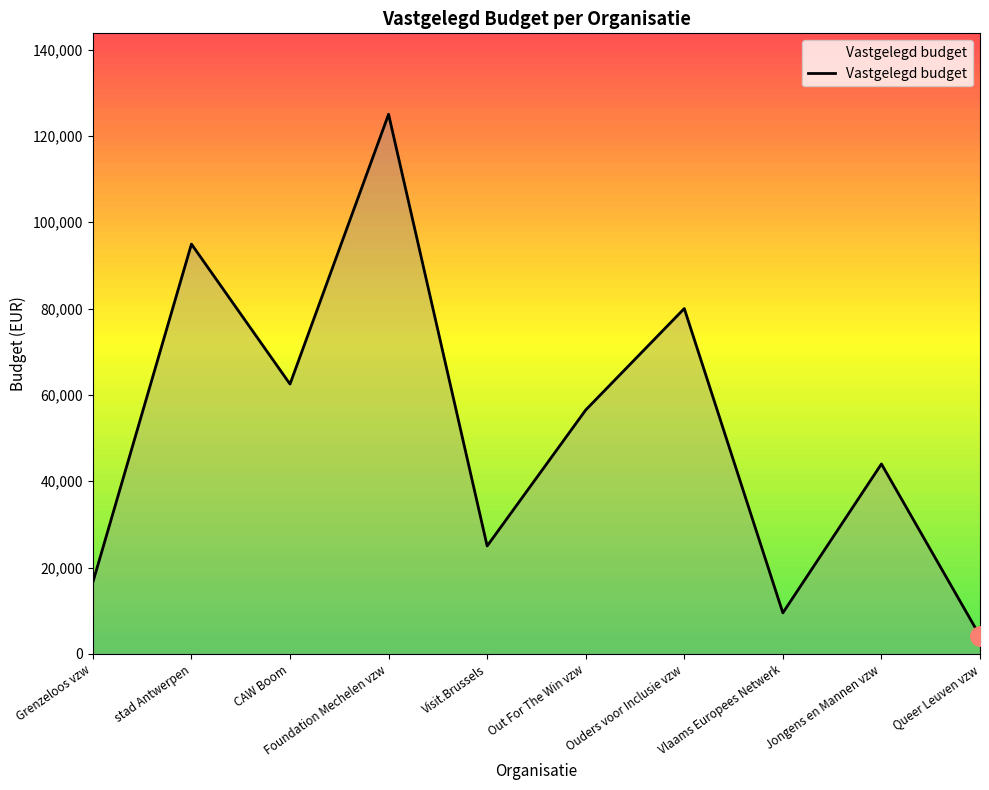

Rank the categories by value from highest to lowest.

Foundation Mechelen vzw, stad Antwerpen, Ouders voor Inclusie vzw, CAW Boom, Out For The Win vzw, Jongens en Mannen vzw, Visit.Brussels, Grenzeloos vzw, Vlaams Europees Netwerk, Queer Leuven vzw